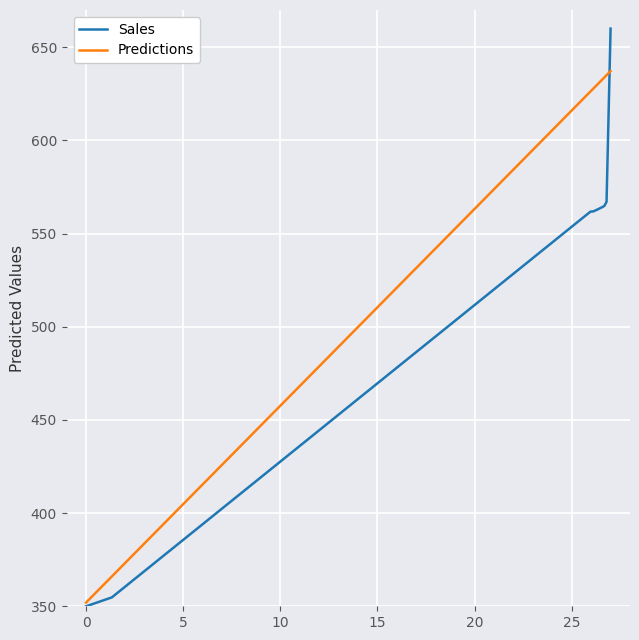

What is the minimum value shown in the chart?

350.0